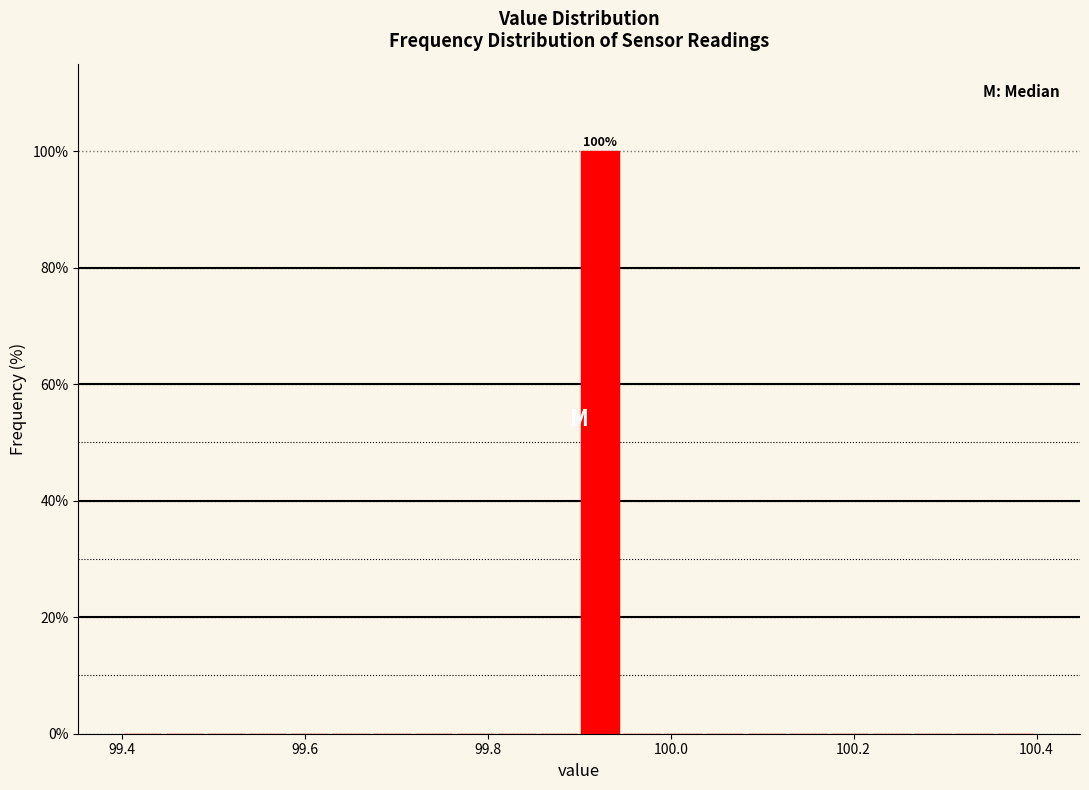

Read against the x-axis, roughly where is the centre of the tallest bar?

99.92